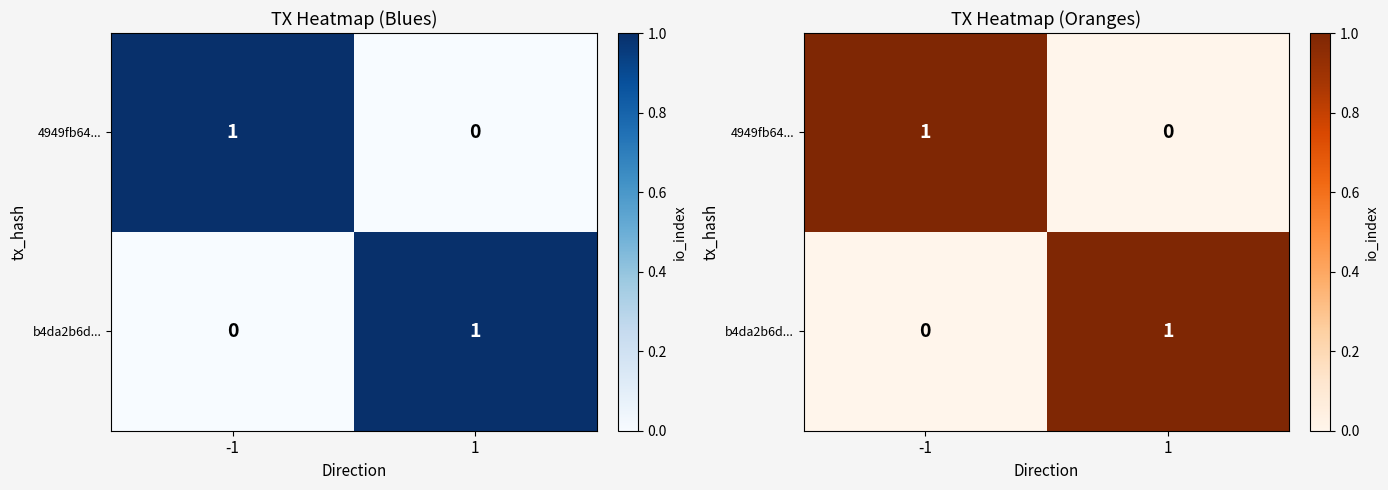

What is the difference between the highest and lowest values at 1?

1